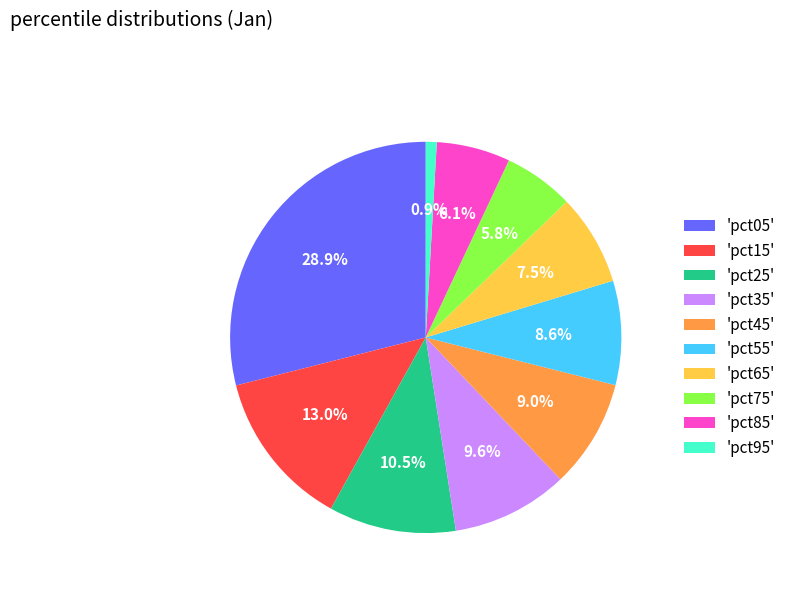

Approximately how many times larger is the value at 'pct25' compared to 'pct55'?

1.2